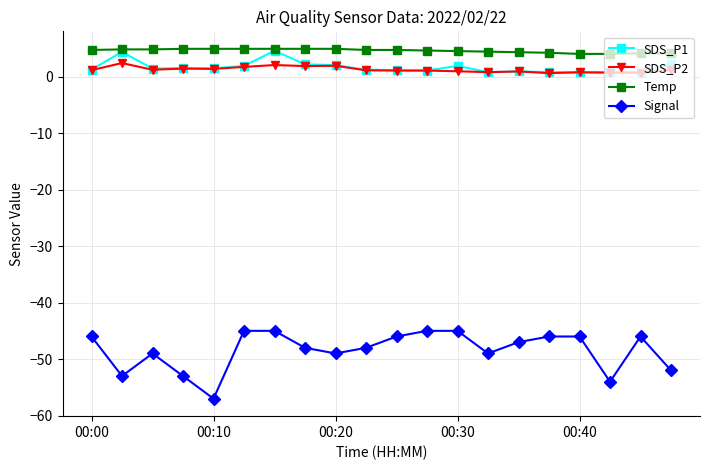

True or false: SDS_P1 has more than 1 interior local peaks.

True